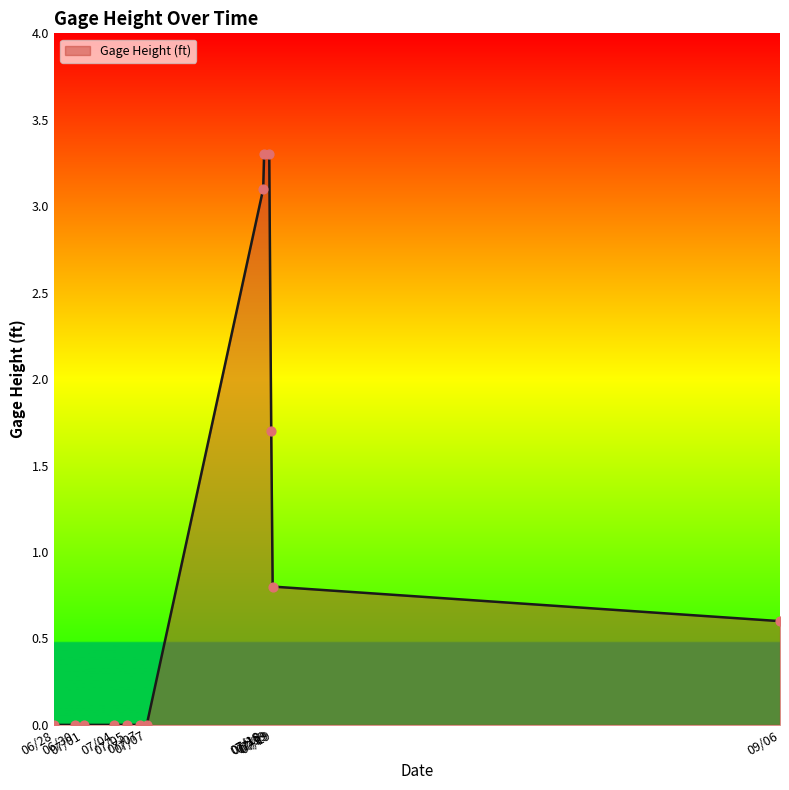

Which has a higher value, 07/19 or 07/18?

07/18